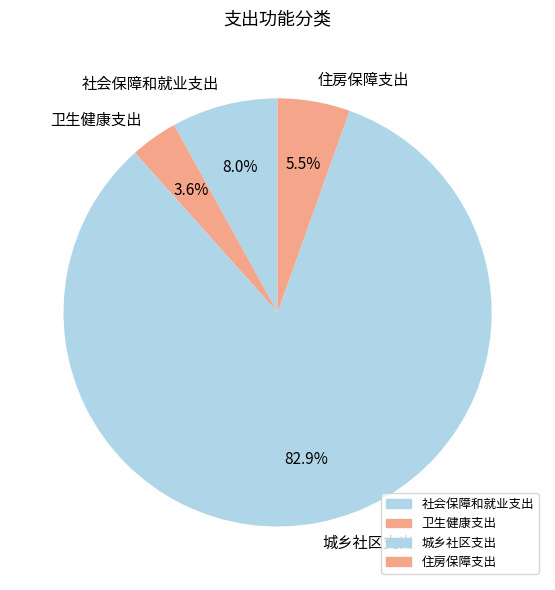

What percentage is the 城乡社区支出 slice, to the nearest percent?

83%